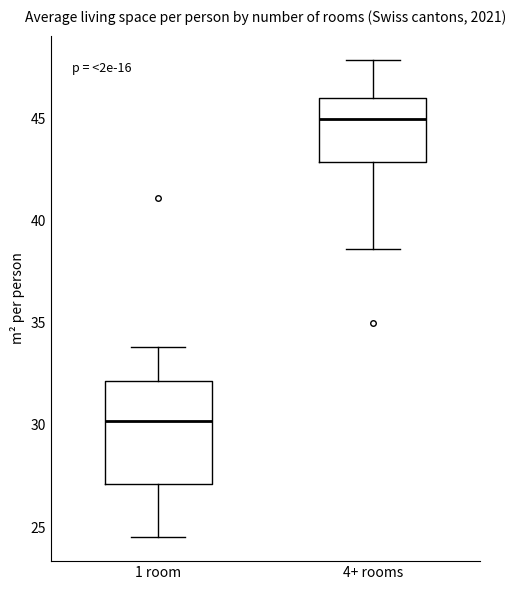

Where does the median line of the box for 4+ rooms sit on the y-axis? The values are not printed on the chart, so give them approximately, as read against the axis.

45.0